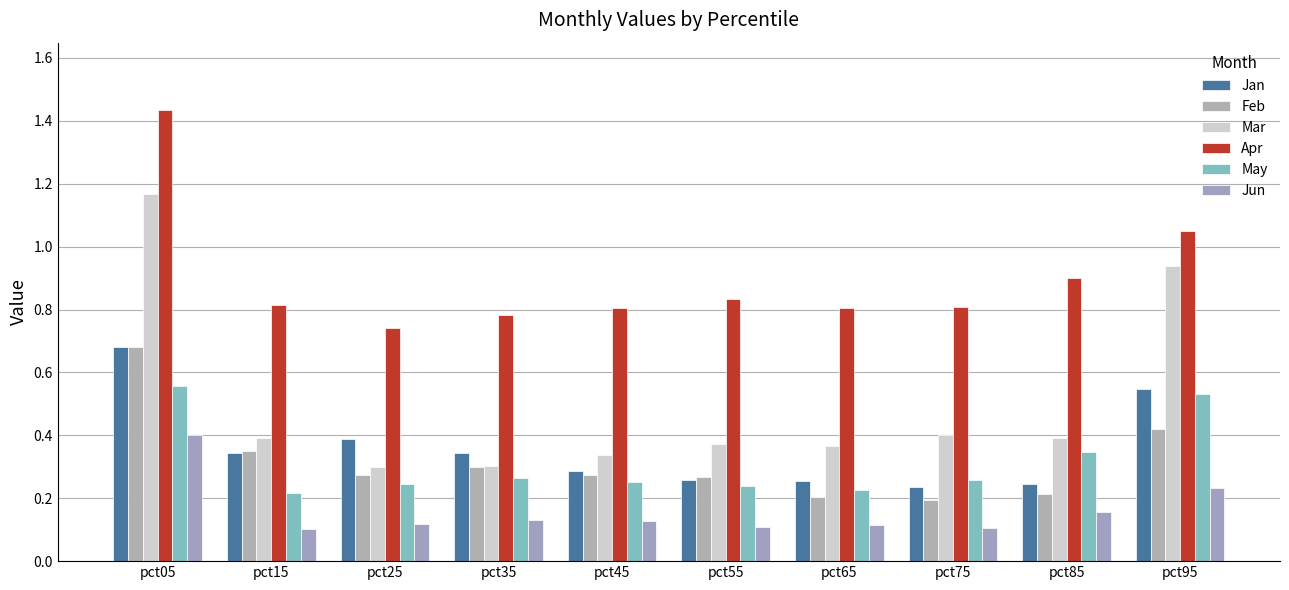

Count the number of data series in this chart.

6